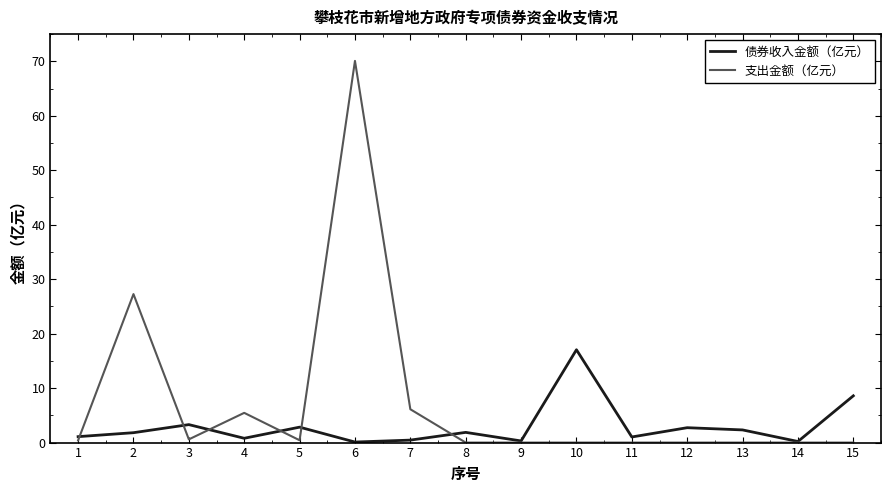

Which series has the largest range (max minus min)?

支出金额（亿元）